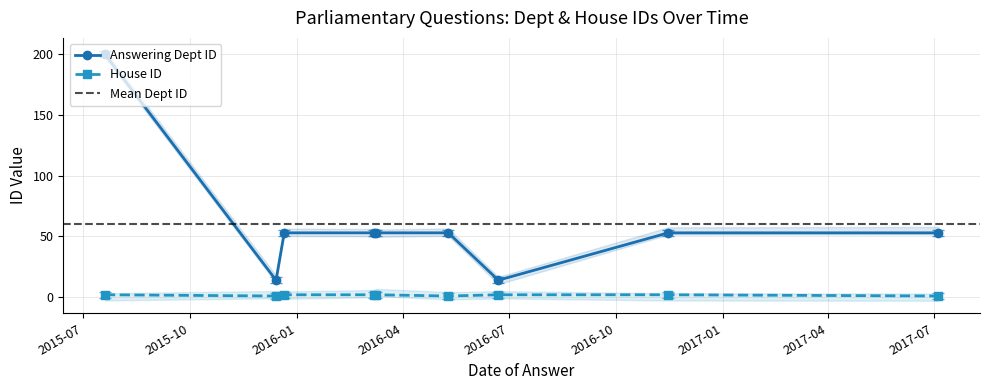

Which series has the widest spread of values?

Answering Dept ID